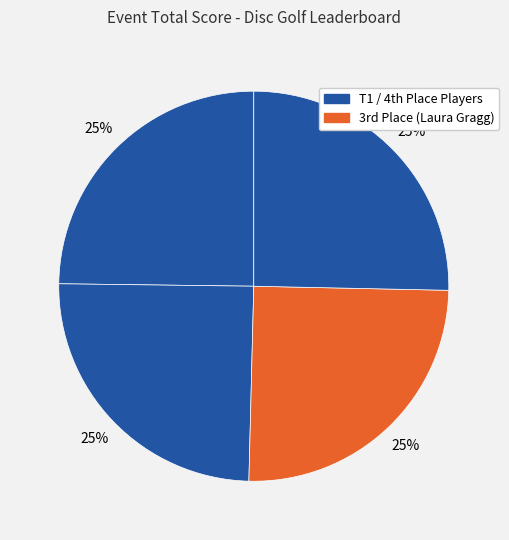

Is there any slice that represents more than half of the pie?

No